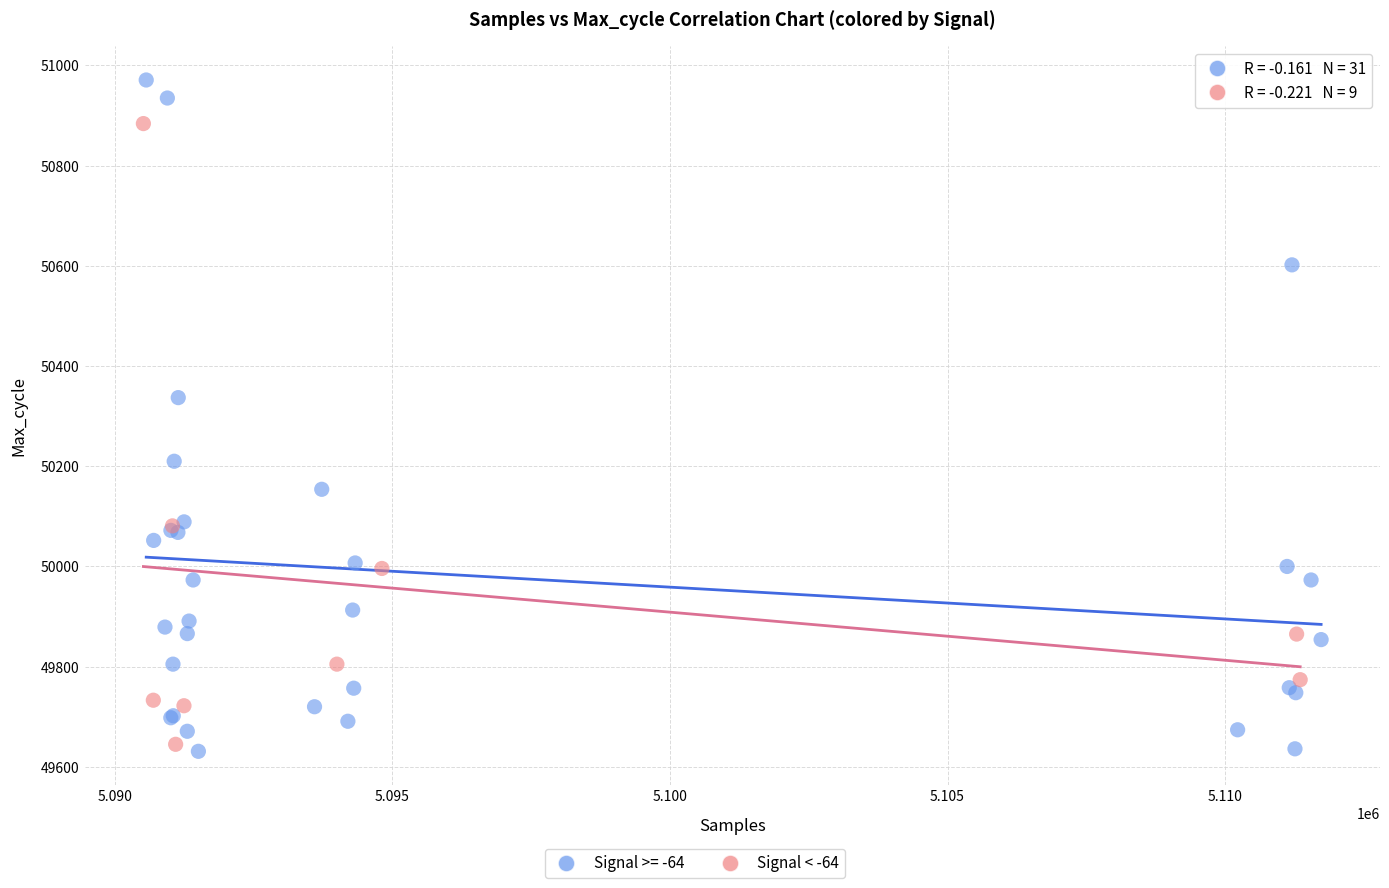

Which series reaches the maximum Y coordinate?

Signal >= -64